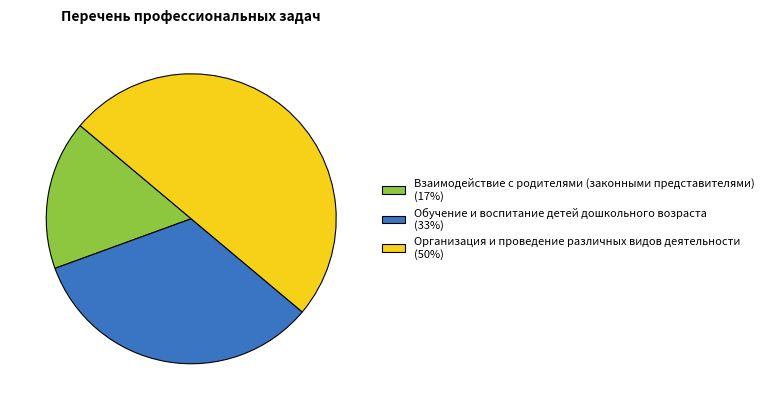

Rank the categories by value from lowest to highest.

Взаимодействие с родителями (законными представителями), Обучение и воспитание детей дошкольного возраста, Организация и проведение различных видов деятельности